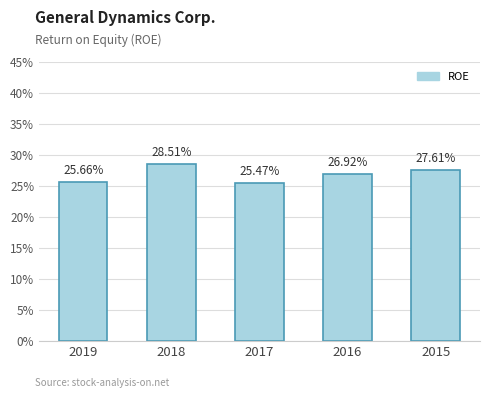

What is the value of the 1st bar from the left?

0.3